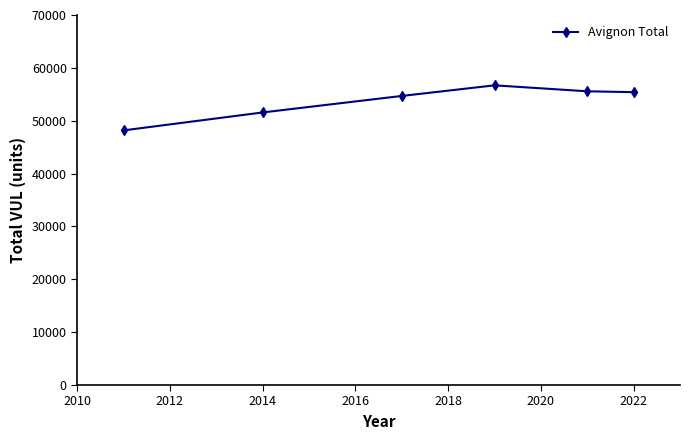

What is the maximum value shown in the chart?

56693.0